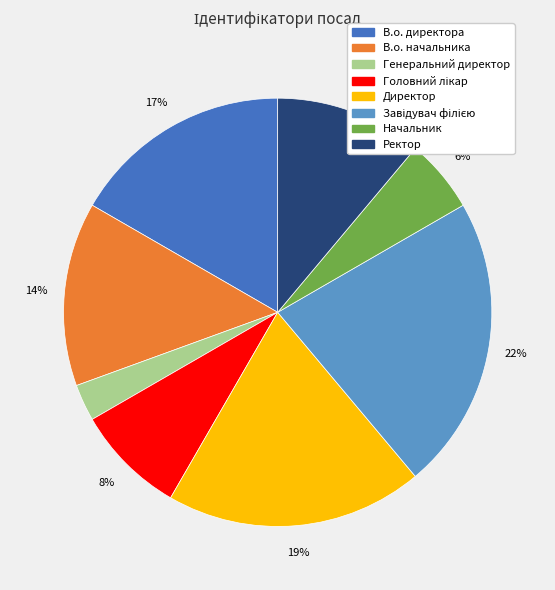

What is the smallest slice in the pie chart?

Генеральний директор